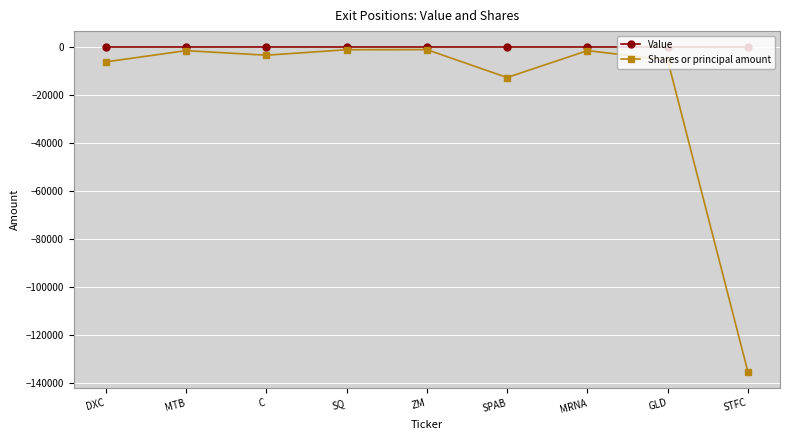

Which series has the largest total across all categories?

Value